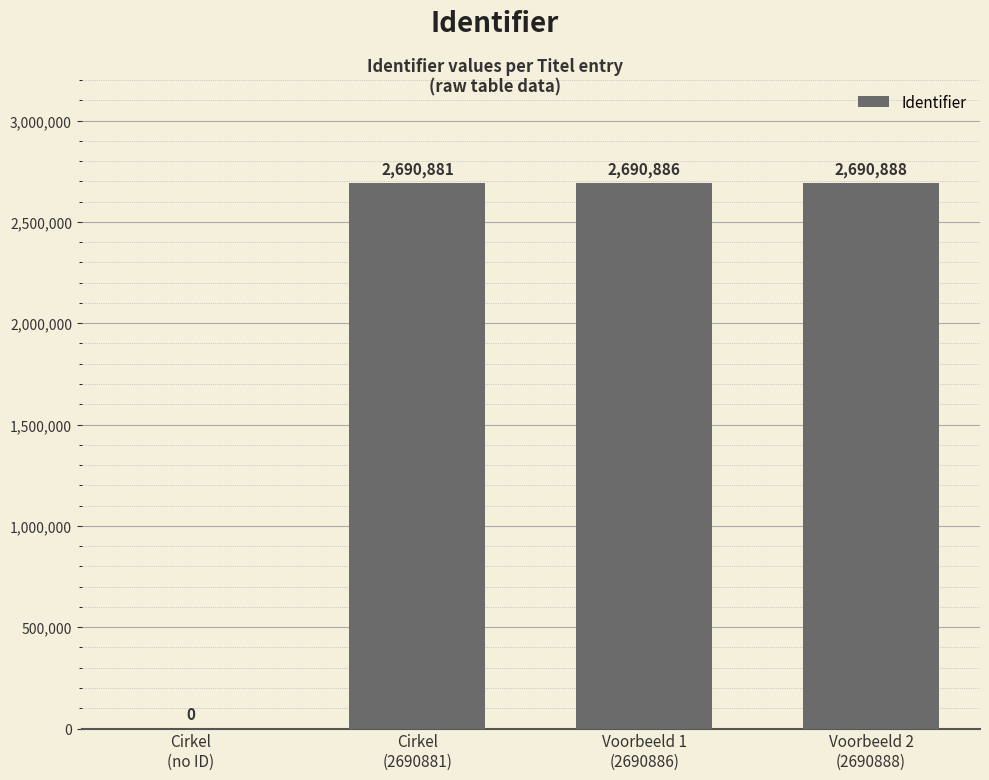

What is the sum of the values at Voorbeeld 1
(2690886) and Voorbeeld 2
(2690888)?

5381774